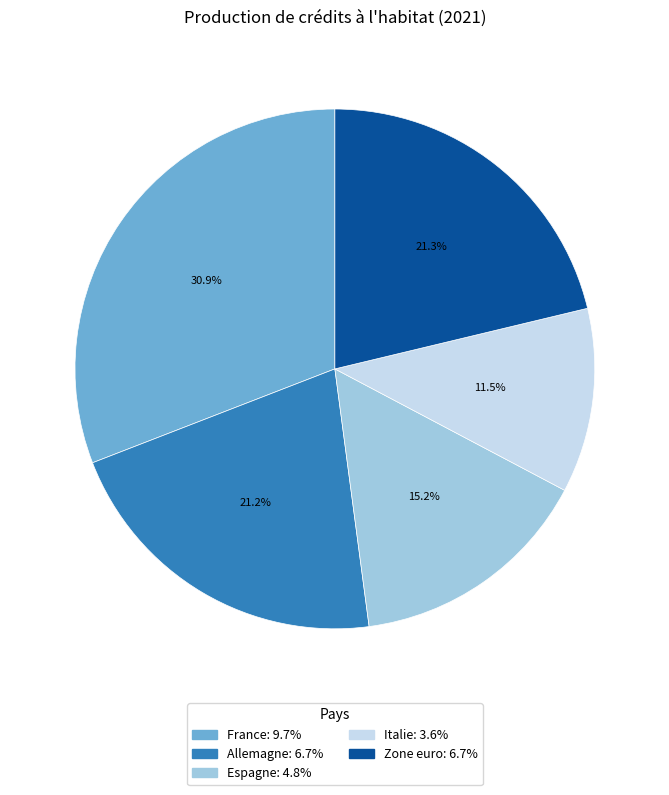

How many segments does this pie chart have?

5